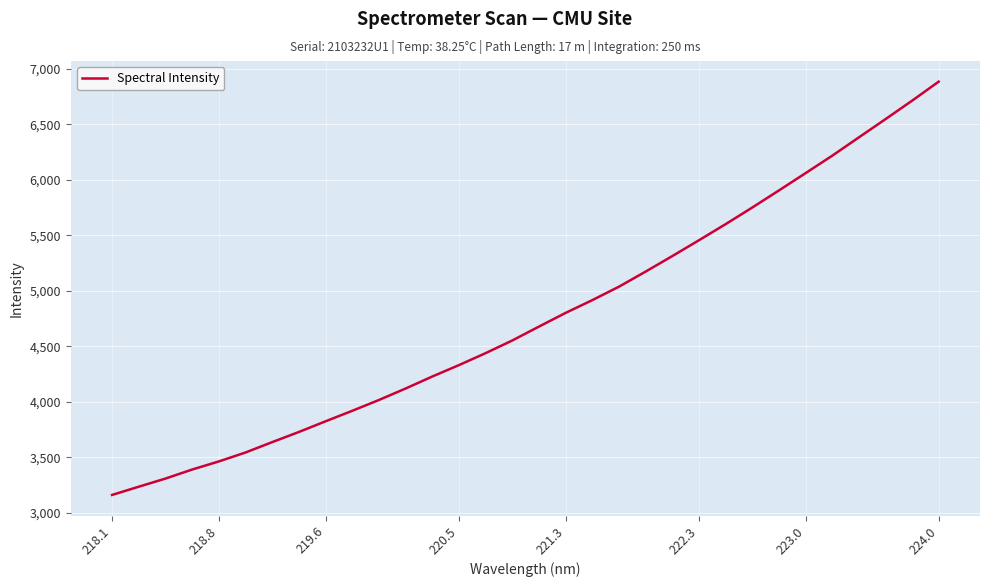

How many distinct data groups are displayed?

1